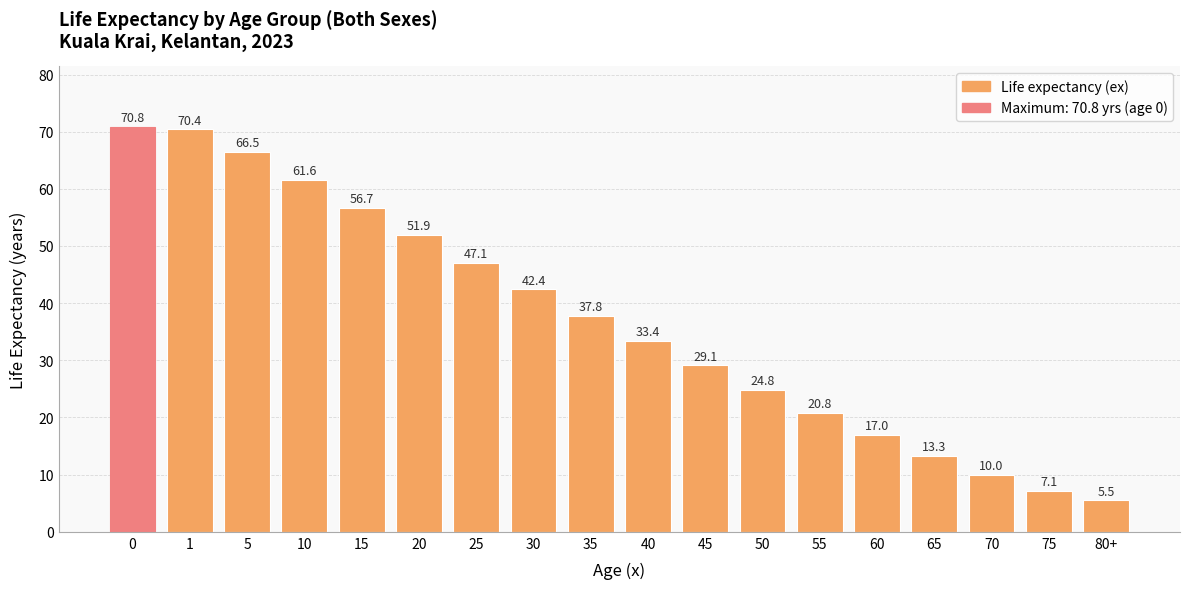

Does the chart contain any negative values?

No